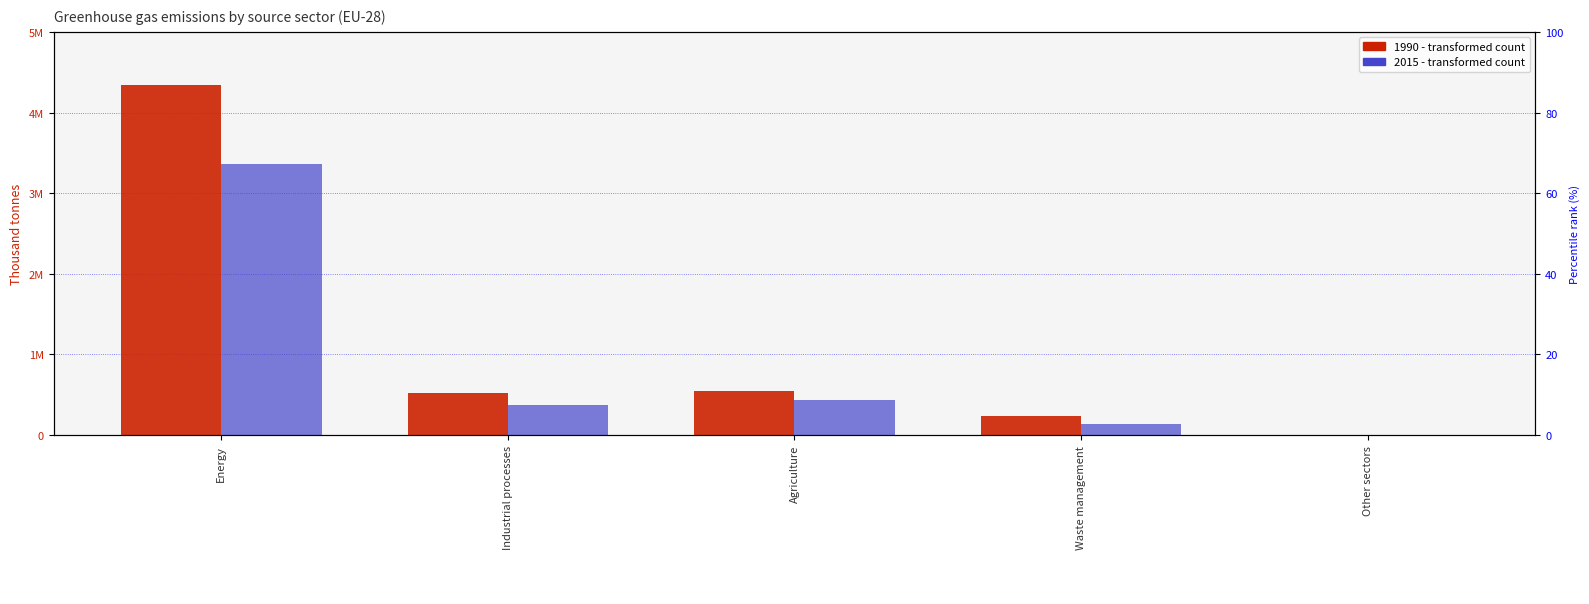

List the series in order of their peak value, lowest first.

2015, 1990